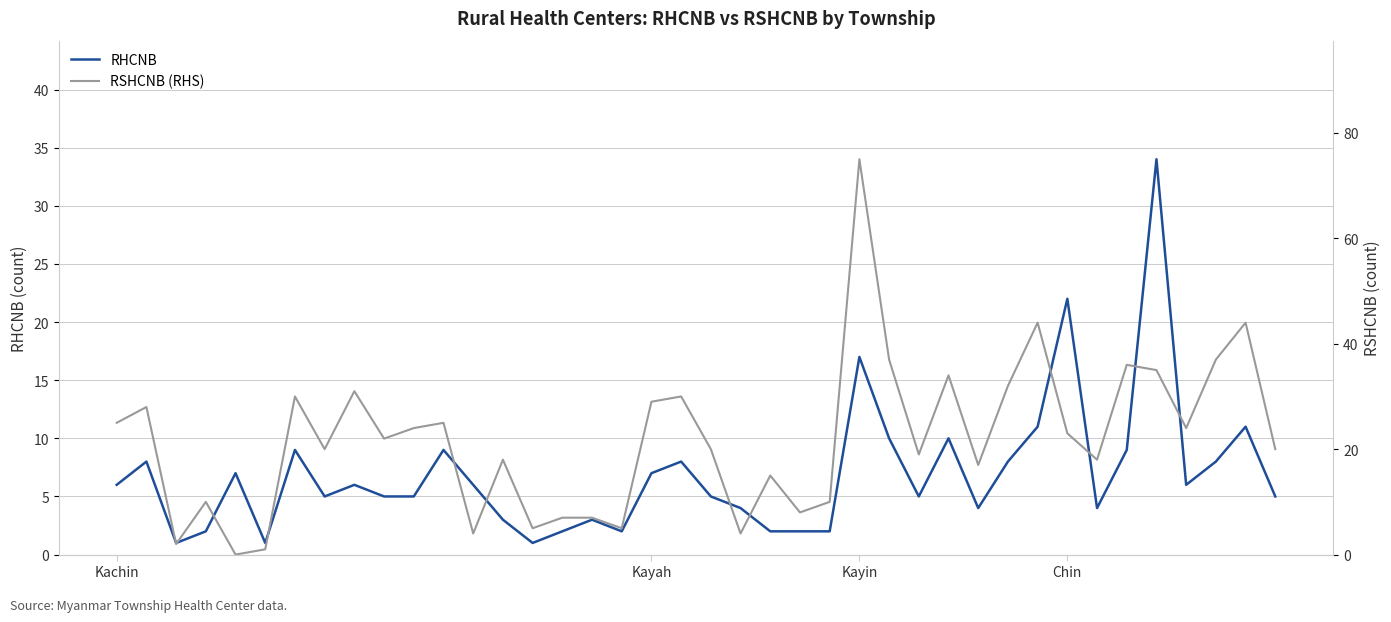

What are all the series names shown in the legend?

RHCNB, RSHCNB (RHS)